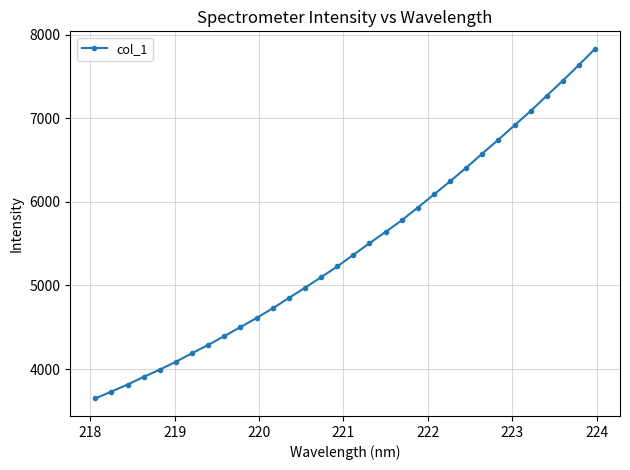

True or false: there are more than 0 points higher than both neighbors.

False